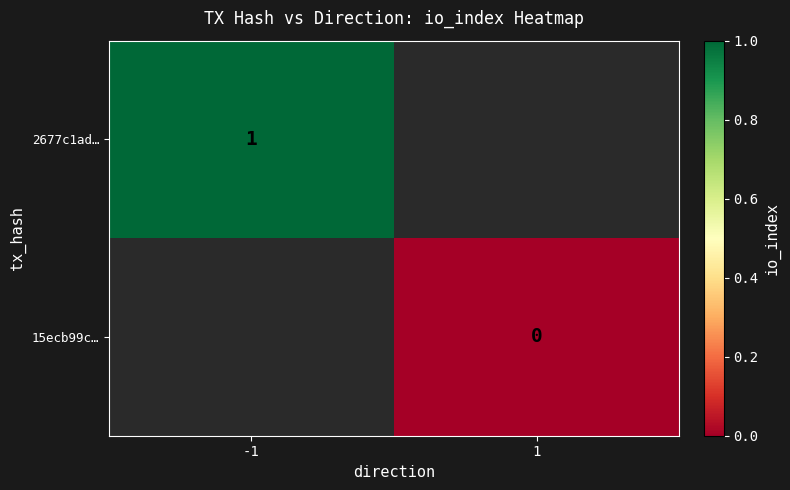

How many data points does each series have?

2